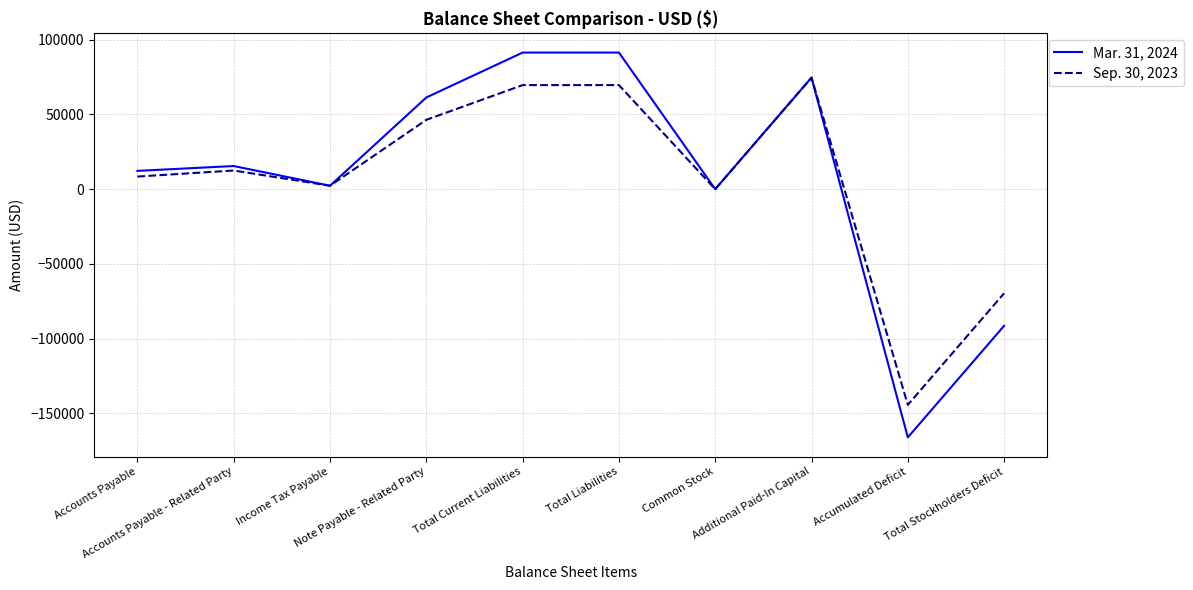

How many categories are shown in the chart?

10